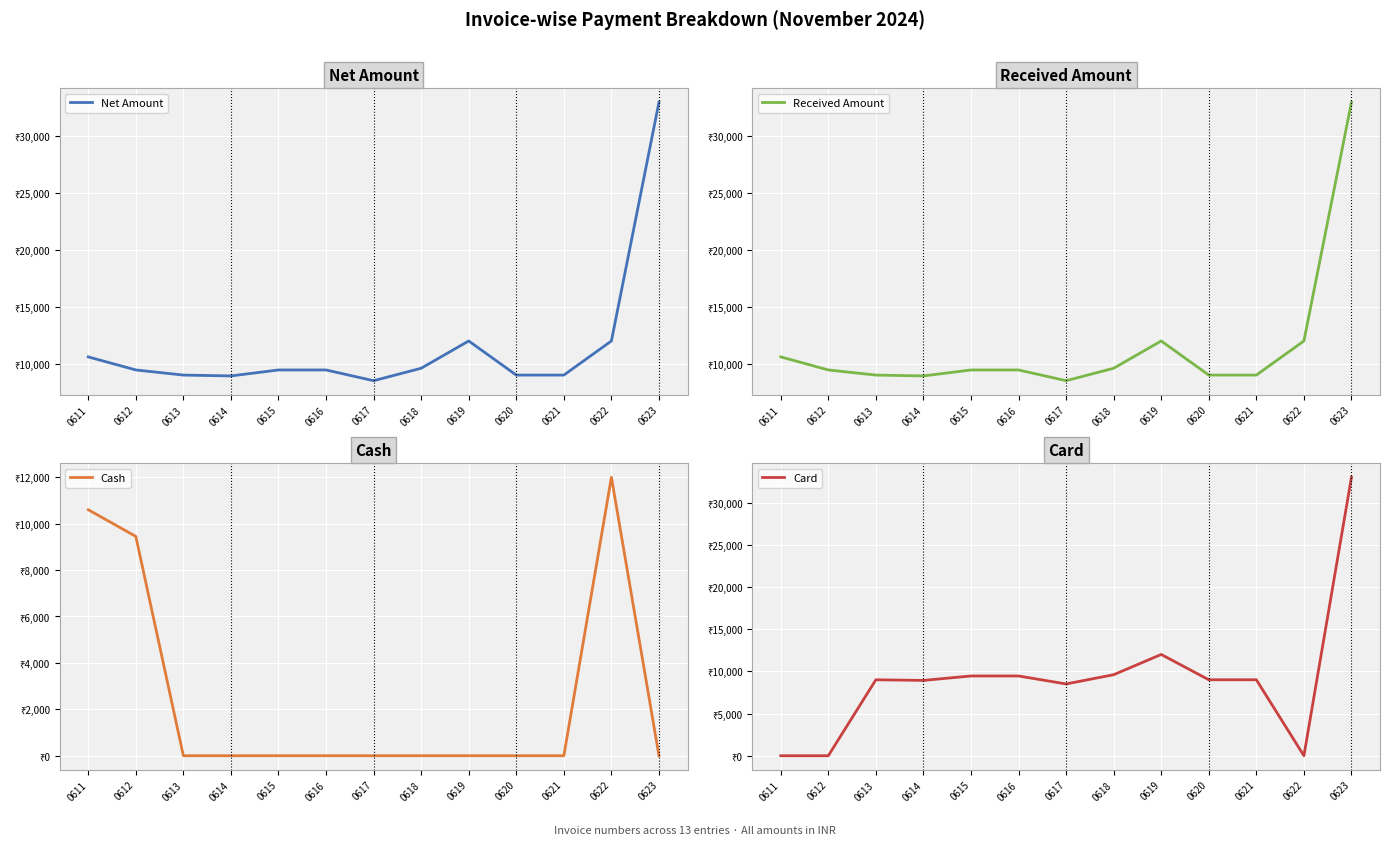

Which label corresponds to the smallest value in the chart?

0613